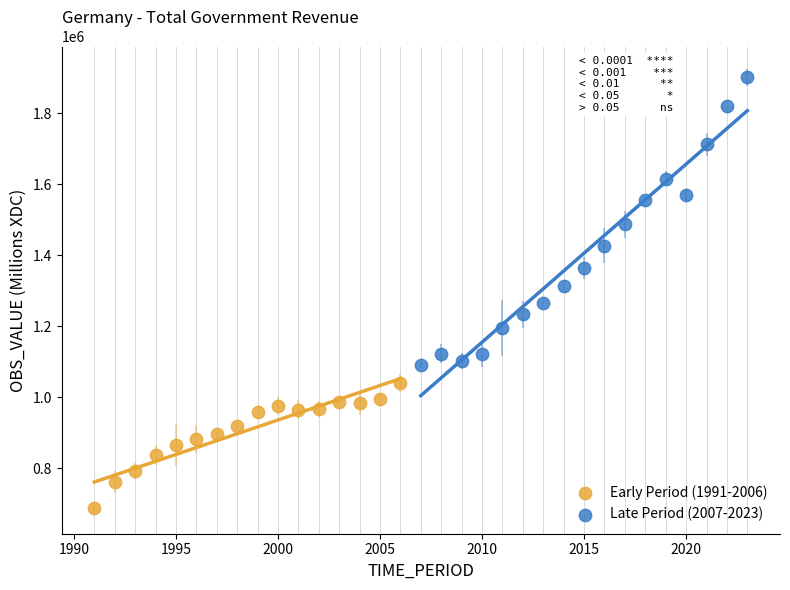

Which series reaches the maximum Y coordinate?

Late Period (2007-2023)